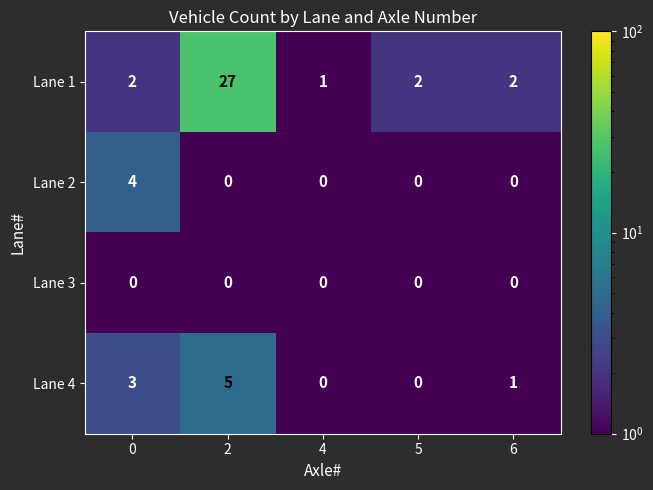

What is the sum of all Lane 1 values?

34